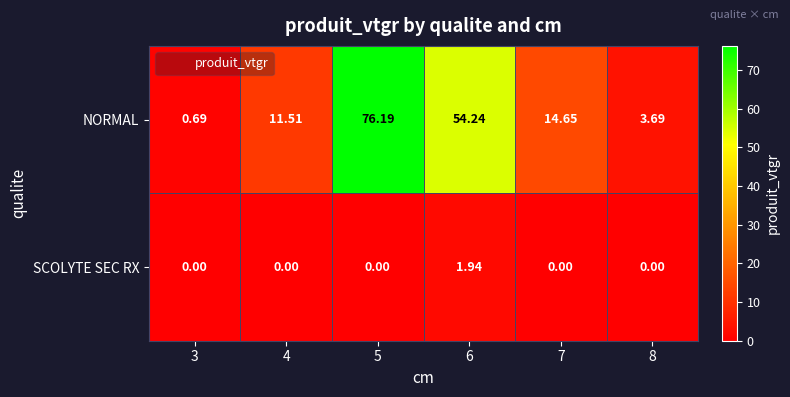

What is the maximum value shown in the chart?

76.2